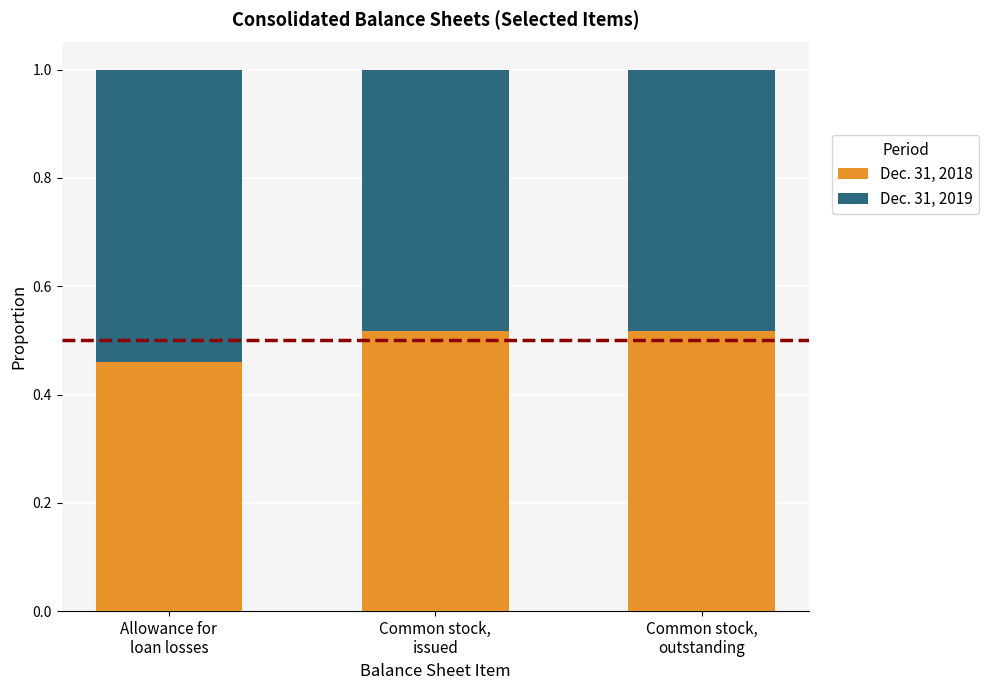

What is the sum of all Dec. 31, 2018 values?

1.5